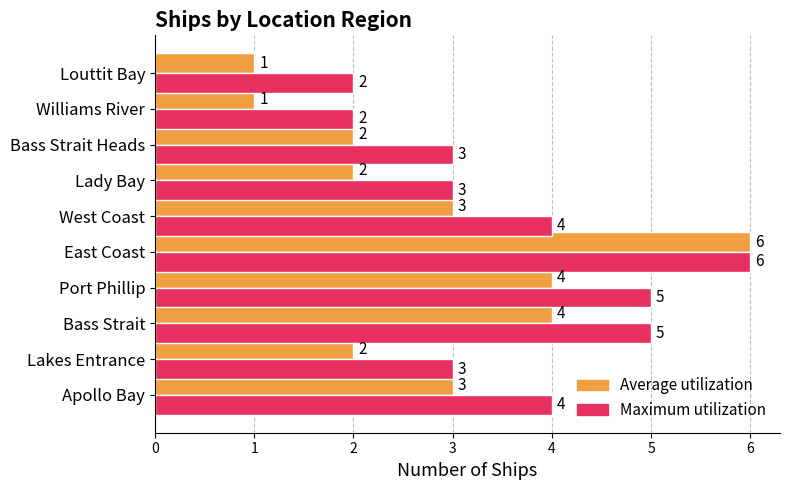

How many data points does each series have?

10